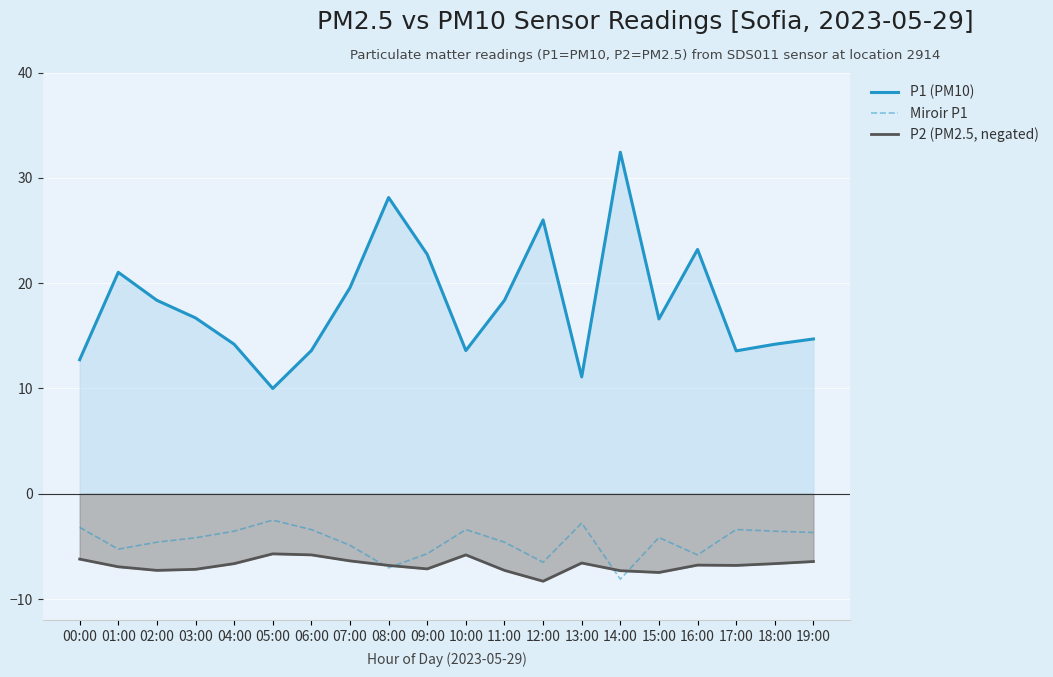

The value of P1 (PM10) at 07:00 is 28.7. True or false?

False